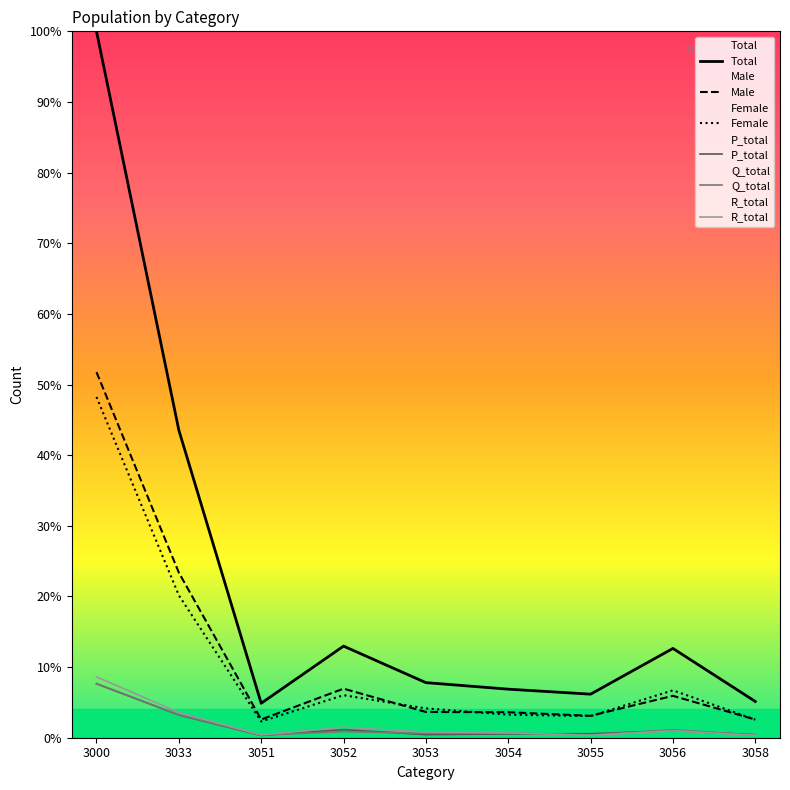

Reading left to right, extract all data points from this chart.

Total: 3000=6000.0	3033=2612.6	3051=292.7	3052=778.0	3053=467.9	3054=412.4	3055=370.0	3056=758.4	3058=307.9
Male: 3000=3105.5	3033=1402.6	3051=154.5	3052=416.8	3053=218.7	3054=216.5	3055=186.1	3056=355.8	3058=154.5
Female: 3000=2894.5	3033=1210.0	3051=138.2	3052=361.3	3053=249.2	3054=195.9	3055=183.9	3056=402.6	3058=153.4
P_total: 3000=458.1	3033=192.6	3051=19.6	3052=68.6	3053=26.1	3054=32.6	3055=33.7	3056=59.8	3058=25.0
Q_total: 3000=460.3	3033=194.8	3051=22.9	3052=52.2	3053=37.0	3054=39.2	3055=23.9	3056=67.5	3058=22.9
R_total: 3000=516.9	3033=214.4	3051=23.9	3052=89.2	3053=47.9	3054=41.3	3055=20.7	3056=58.8	3058=20.7